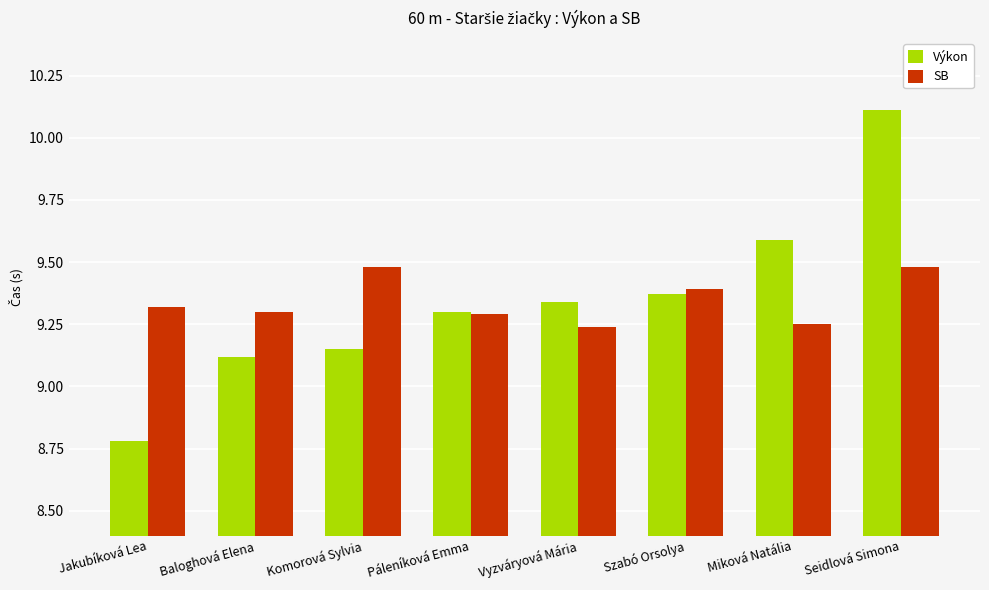

The value of SB at Baloghová Elena is 4.7. True or false?

False